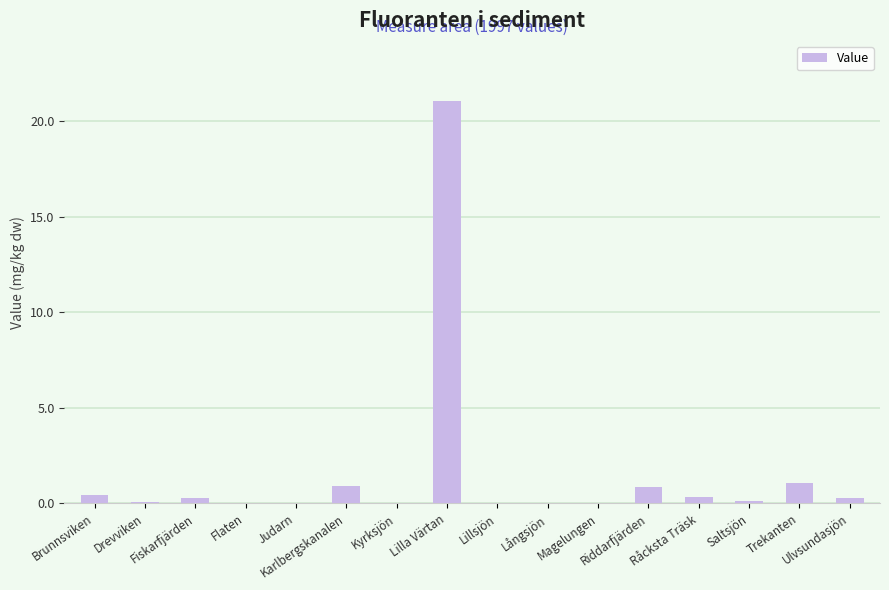

What is the greatest value displayed?

21.0